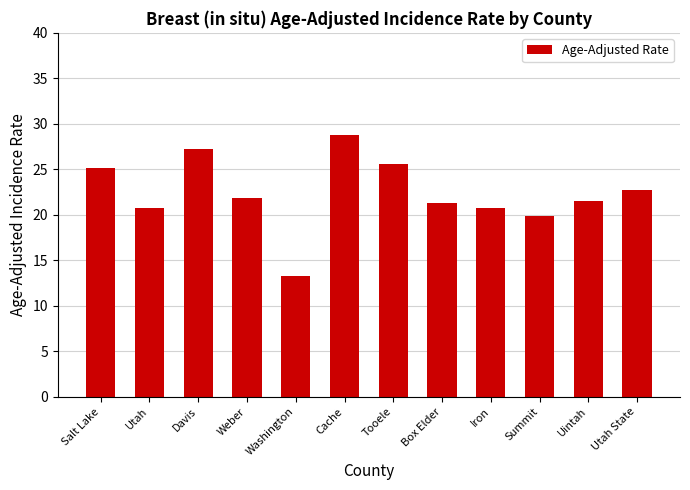

True or false: the data shows 42.7 at Davis.

False